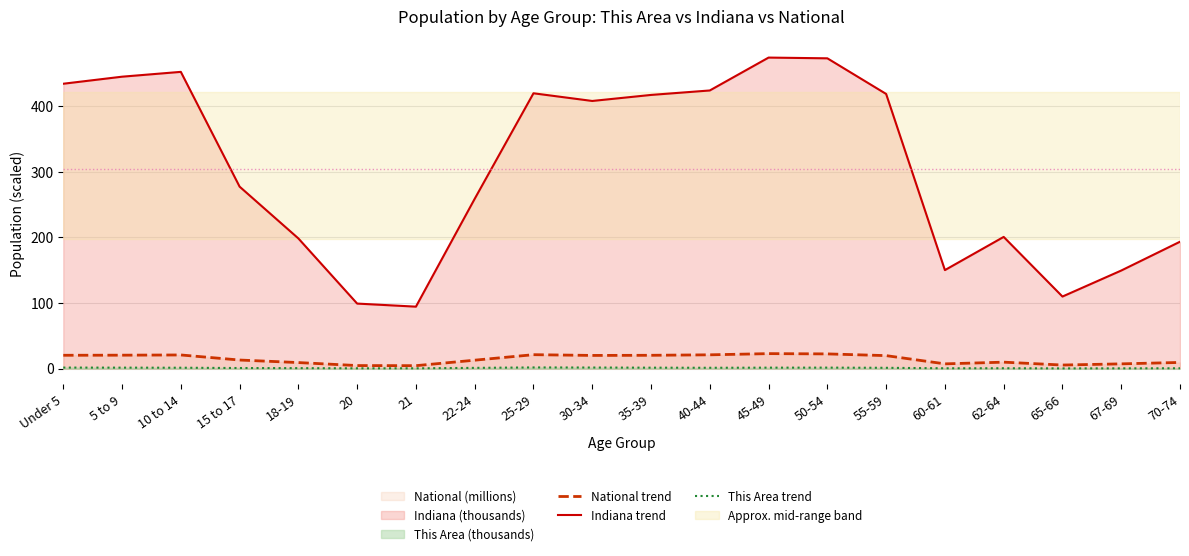

How many data points in This Area trend are less than 1?

9